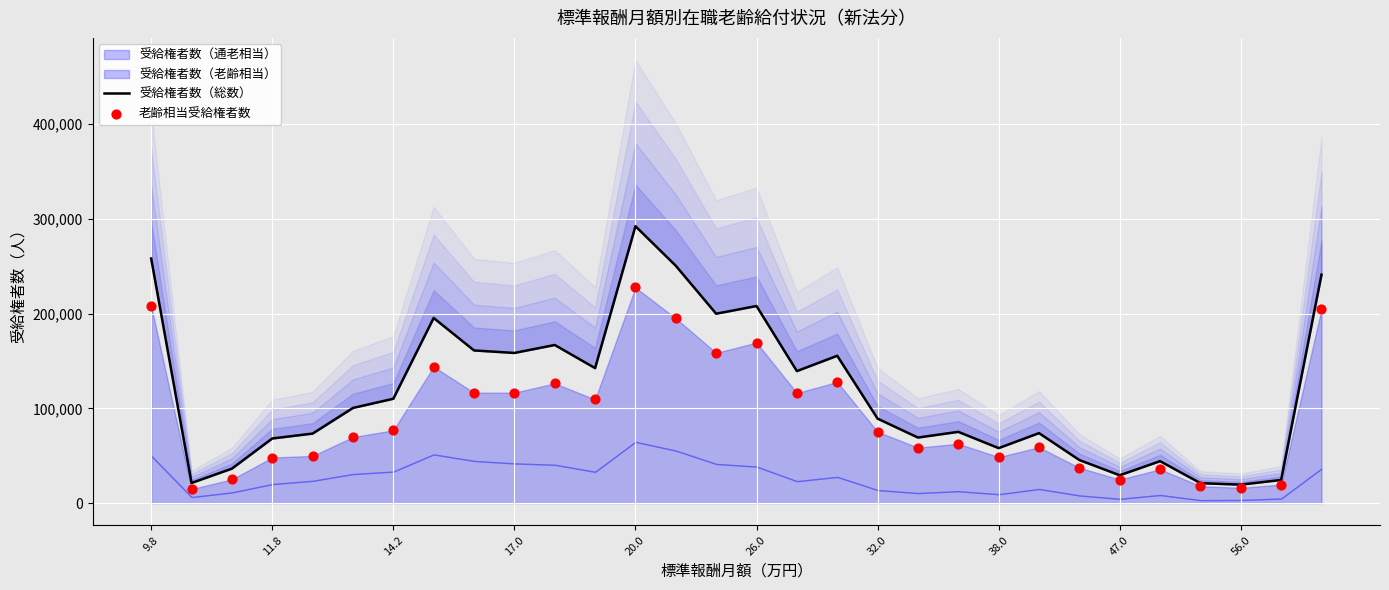

Which series has the largest total across all categories?

受給権者数（総数）